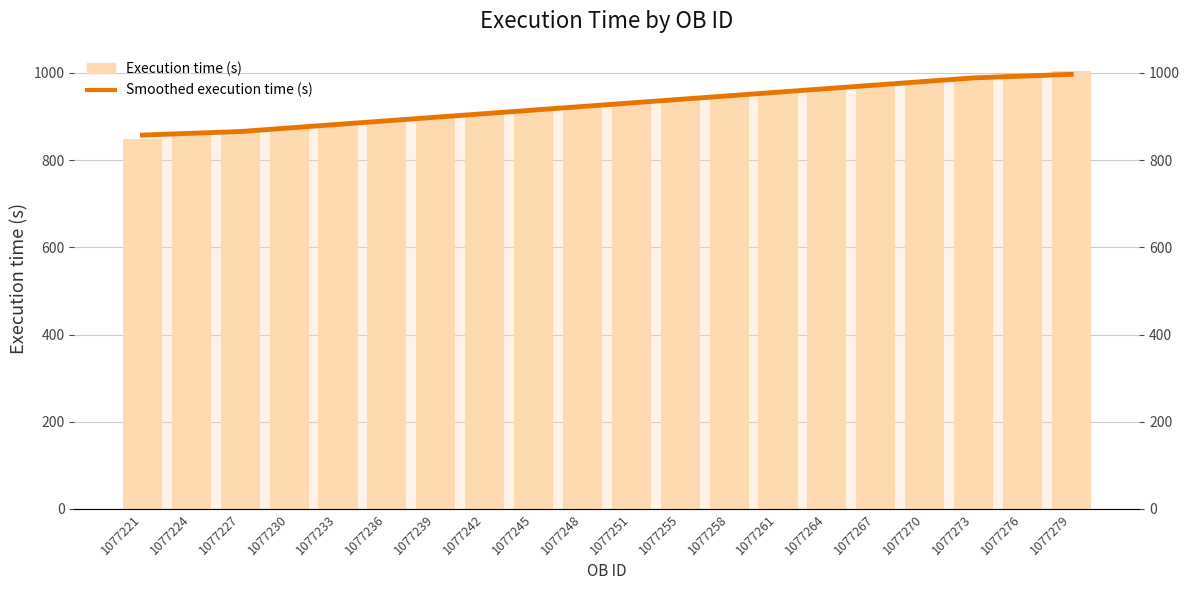

What is the difference between the maximum and minimum values in the Execution time (s) series?

155.8